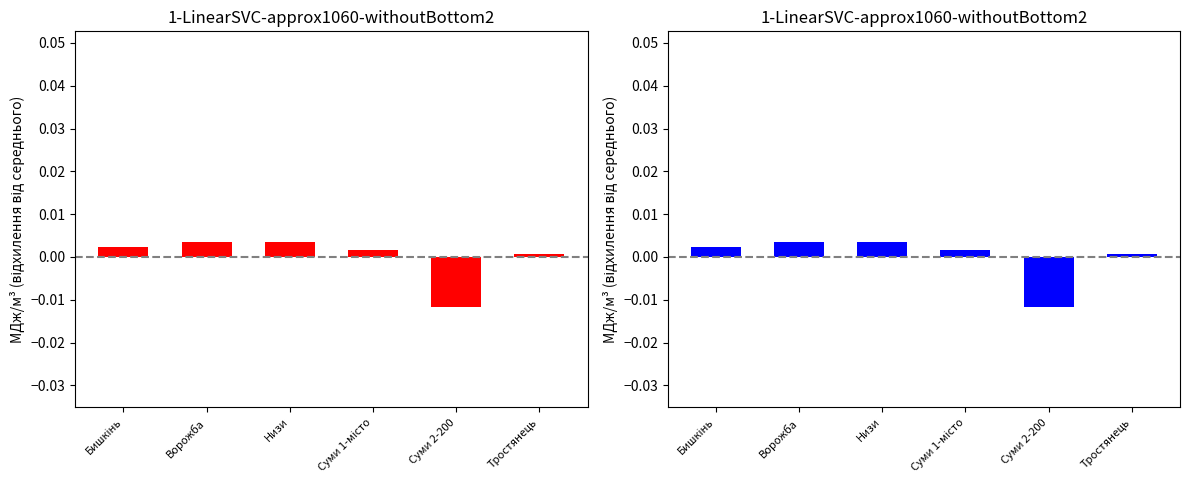

How many bars are there in total?

6